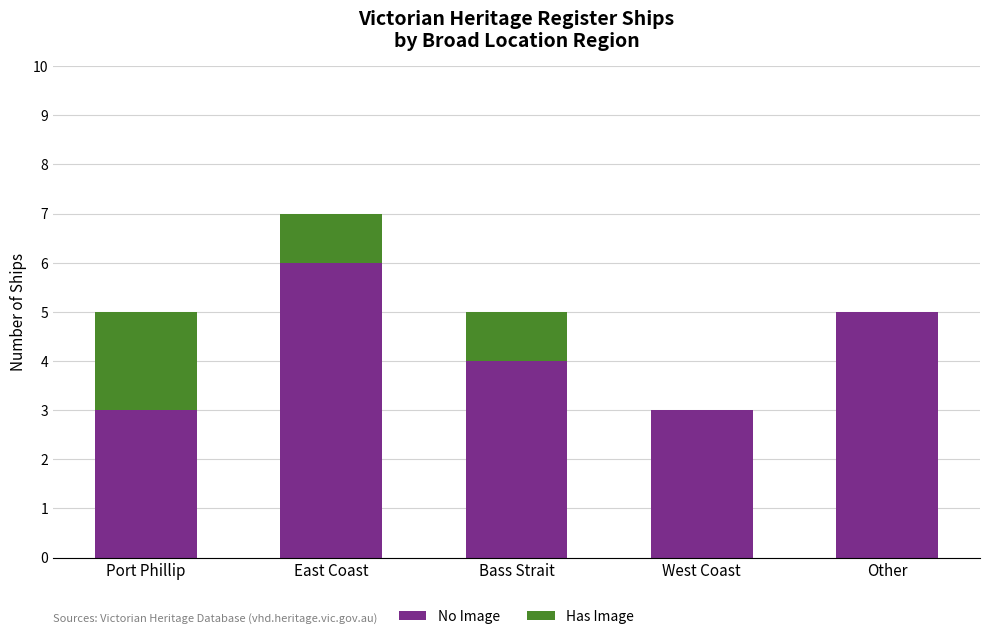

At which category is the sum across all series the highest?

East Coast